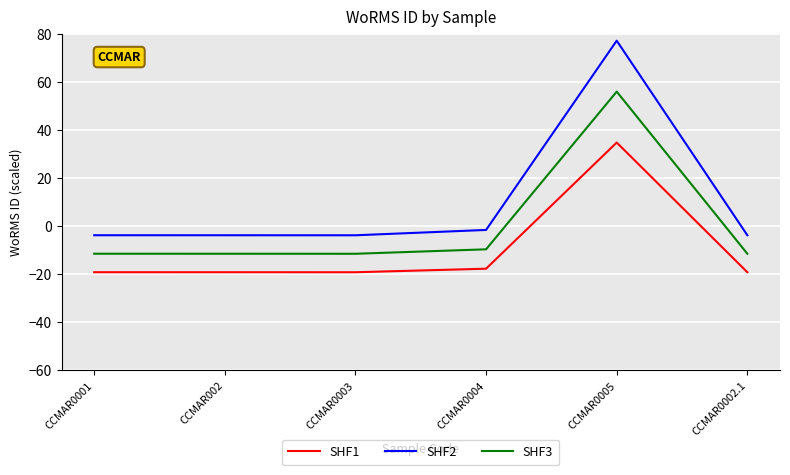

Where is SHF1 nearest to the value 7?

CCMAR0004